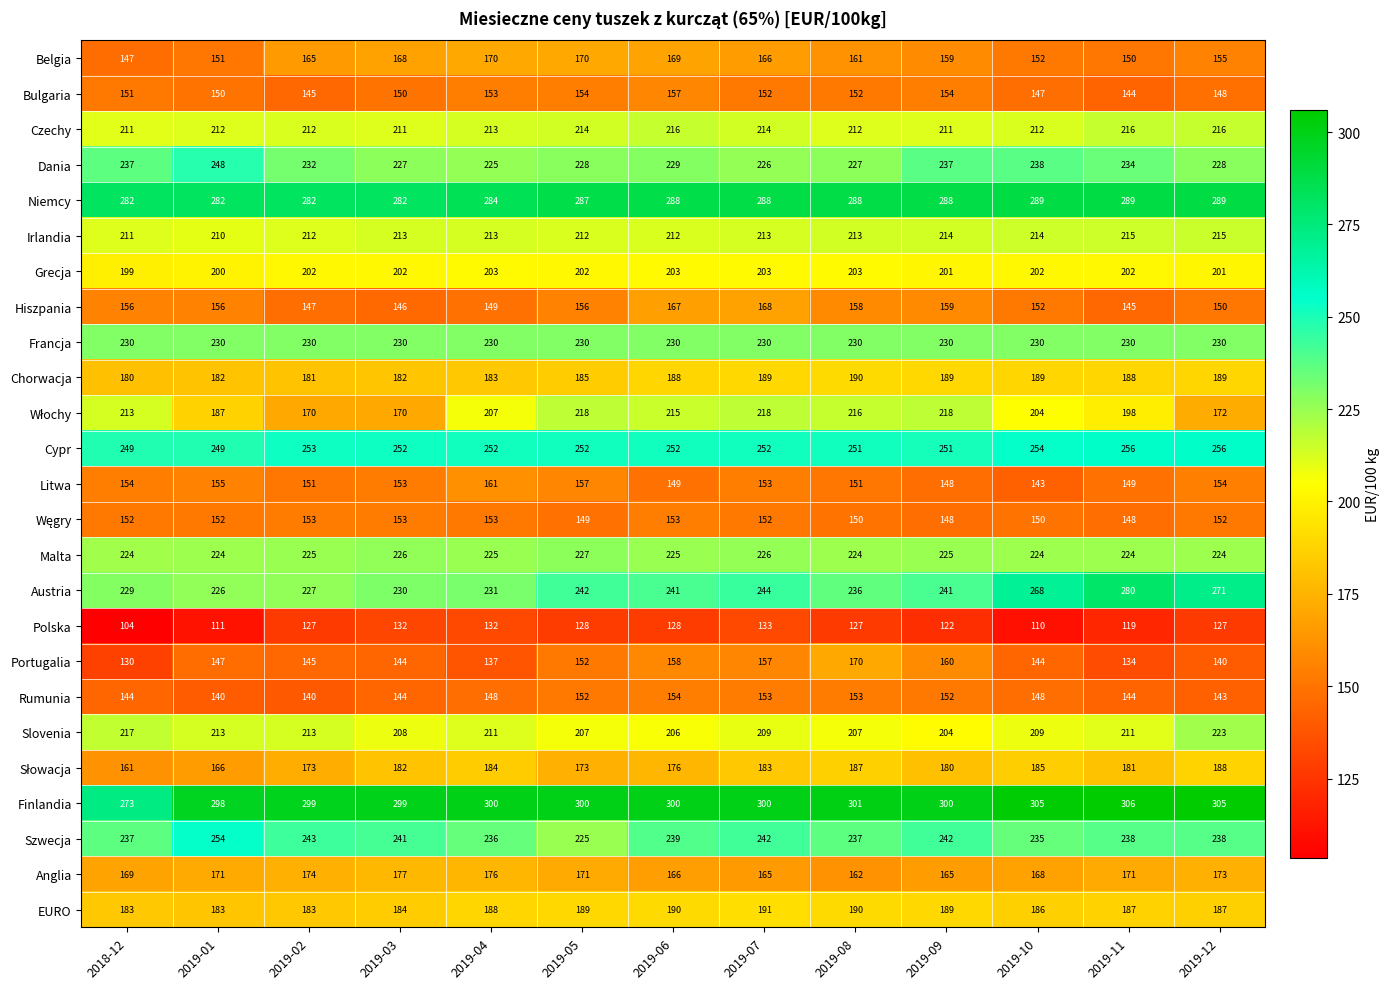

Which category has the highest value across all series?

2019-11